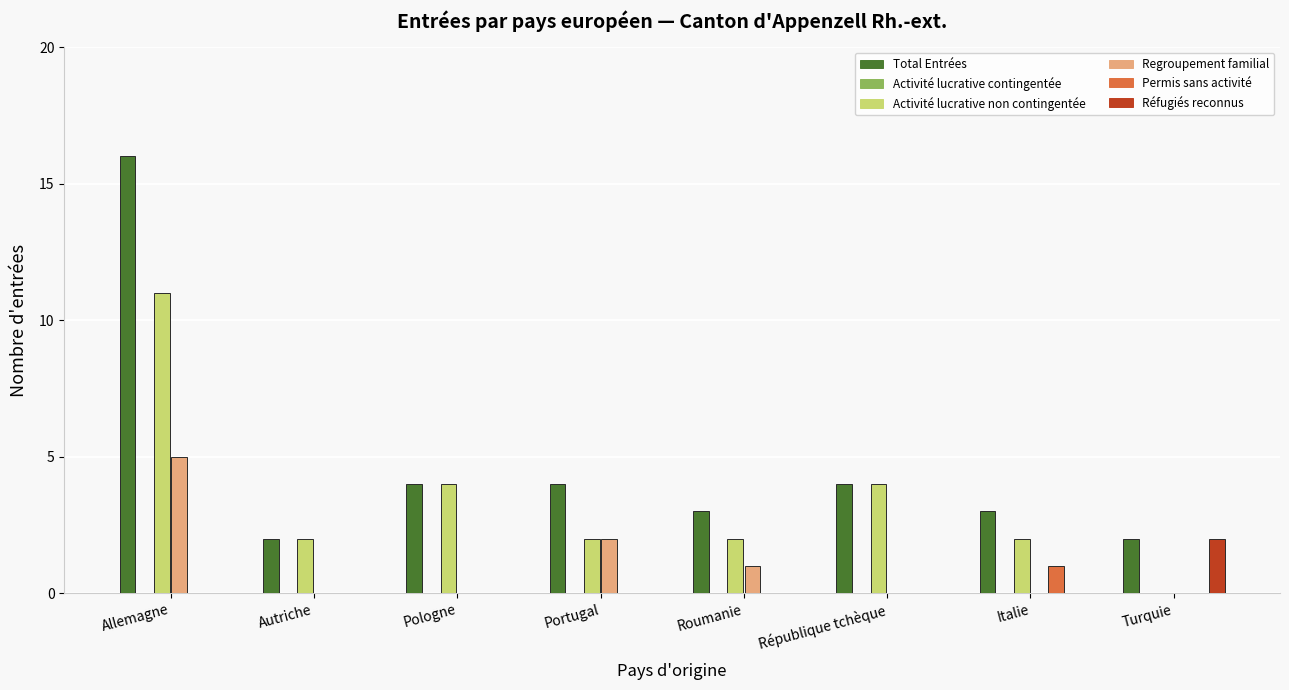

Which label corresponds to the largest value in the chart?

Allemagne